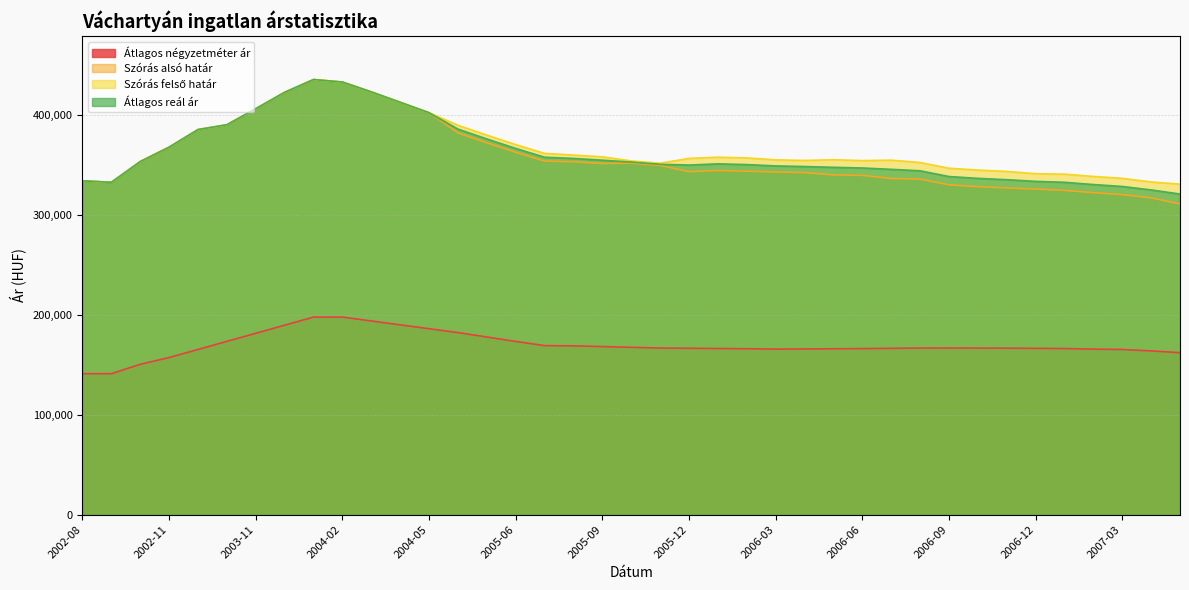

At which label is Átlagos reál ár closest to 377733?

2005-05